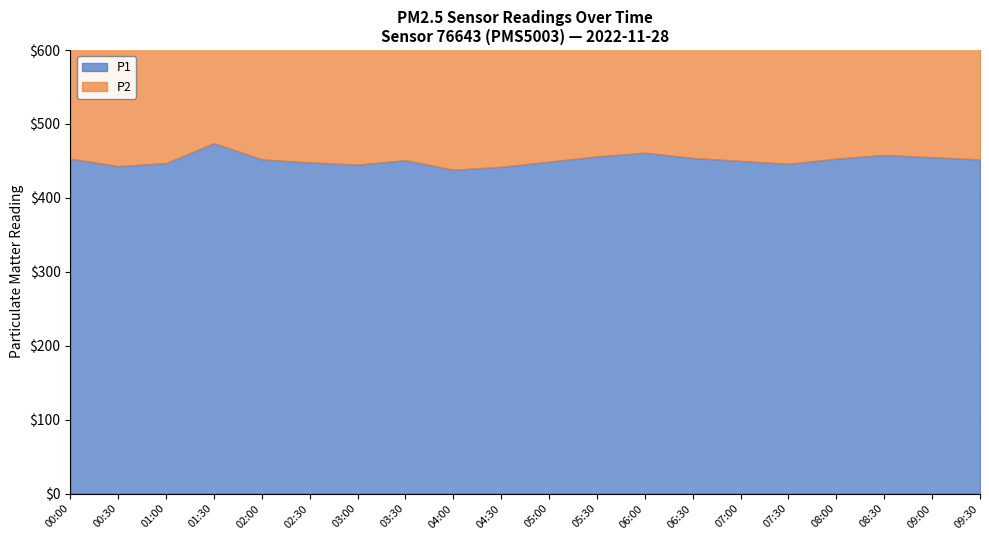

Read the P2 value at 04:30.

409